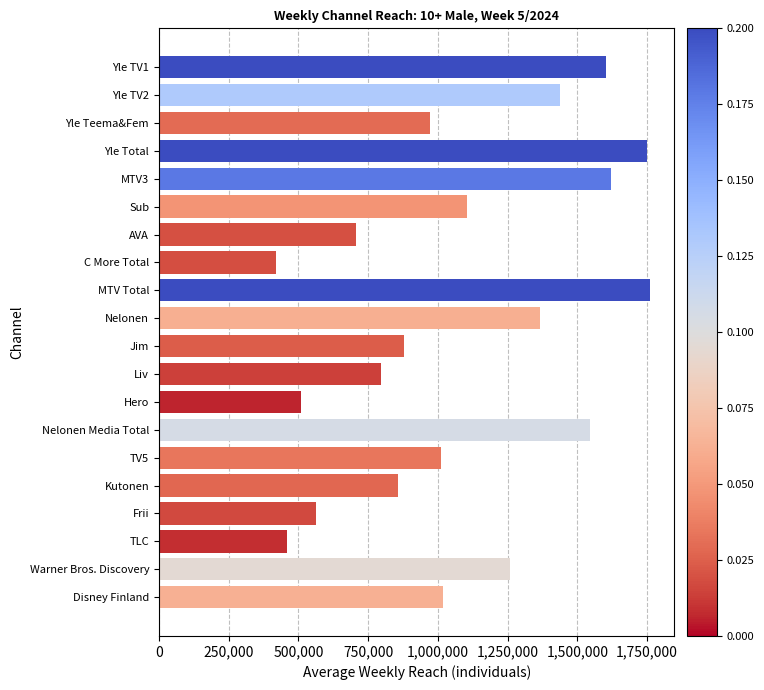

The chart shows a value of 2001062 at Warner Bros. Discovery. True or false?

False